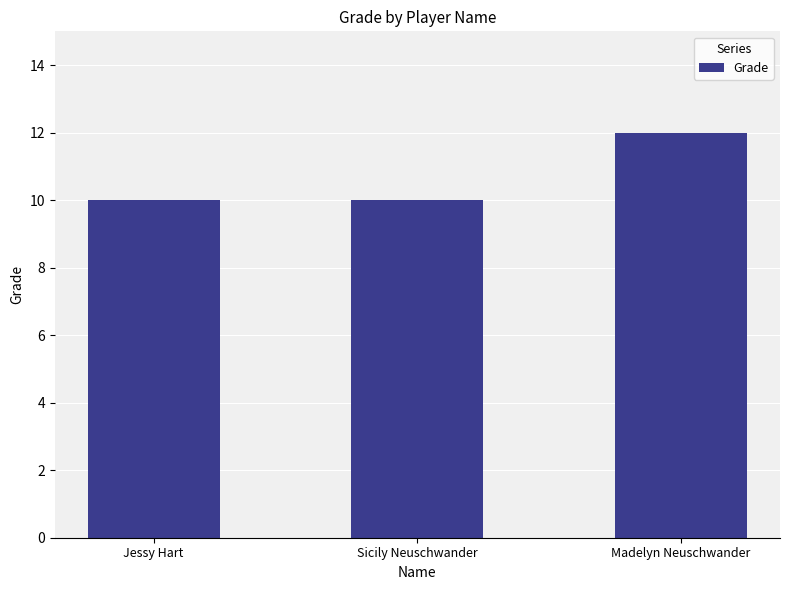

Reading left to right, extract all data points from this chart.

10	10	12